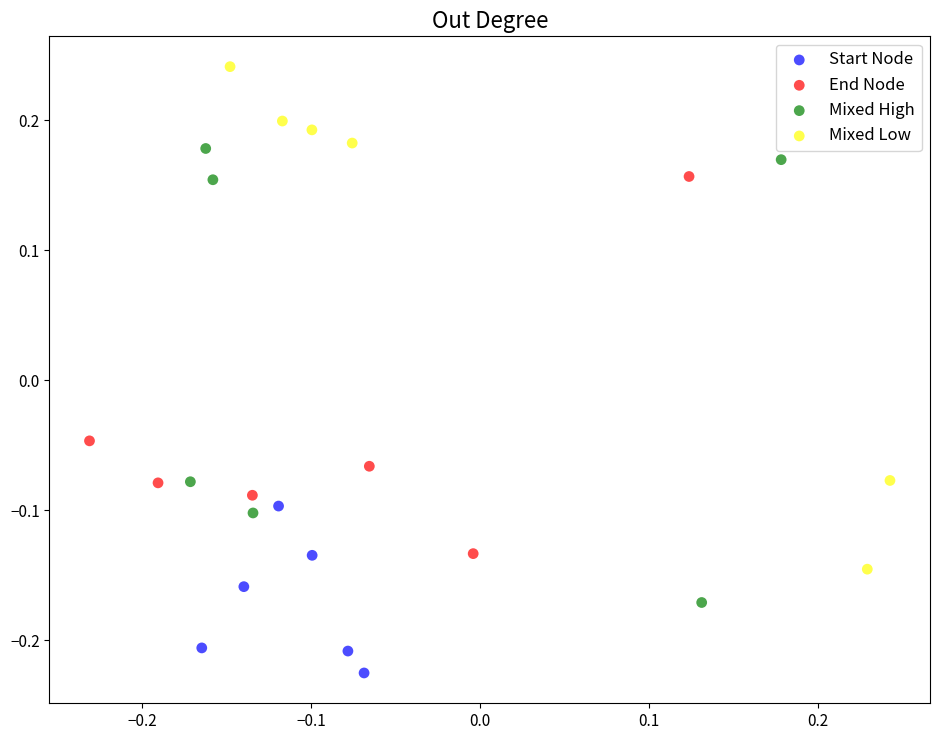

Which series contains the highest Y value?

Mixed Low